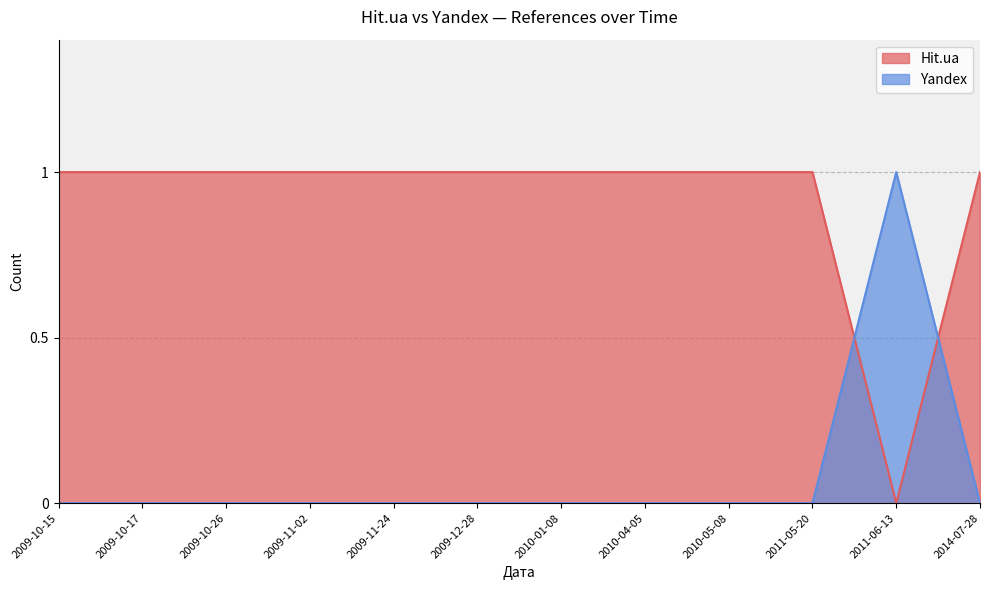

Reading right to left, transcribe all the data shown in this chart.

Hit.ua: 2009-10-15=1	2009-10-17=1	2009-10-26=1	2009-11-02=1	2009-11-24=1	2009-12-28=1	2010-01-08=1	2010-04-05=1	2010-05-08=1	2011-05-20=1	2011-06-13=0	2014-07-28=1
Yandex: 2009-10-15=0	2009-10-17=0	2009-10-26=0	2009-11-02=0	2009-11-24=0	2009-12-28=0	2010-01-08=0	2010-04-05=0	2010-05-08=0	2011-05-20=0	2011-06-13=1	2014-07-28=0